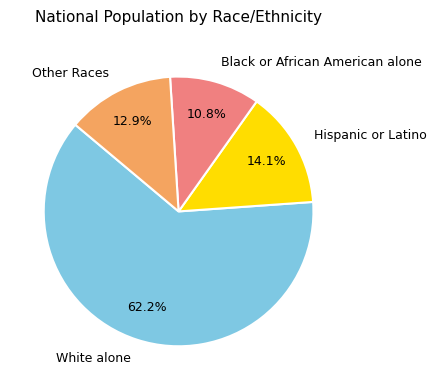

Which slice is the largest?

White alone